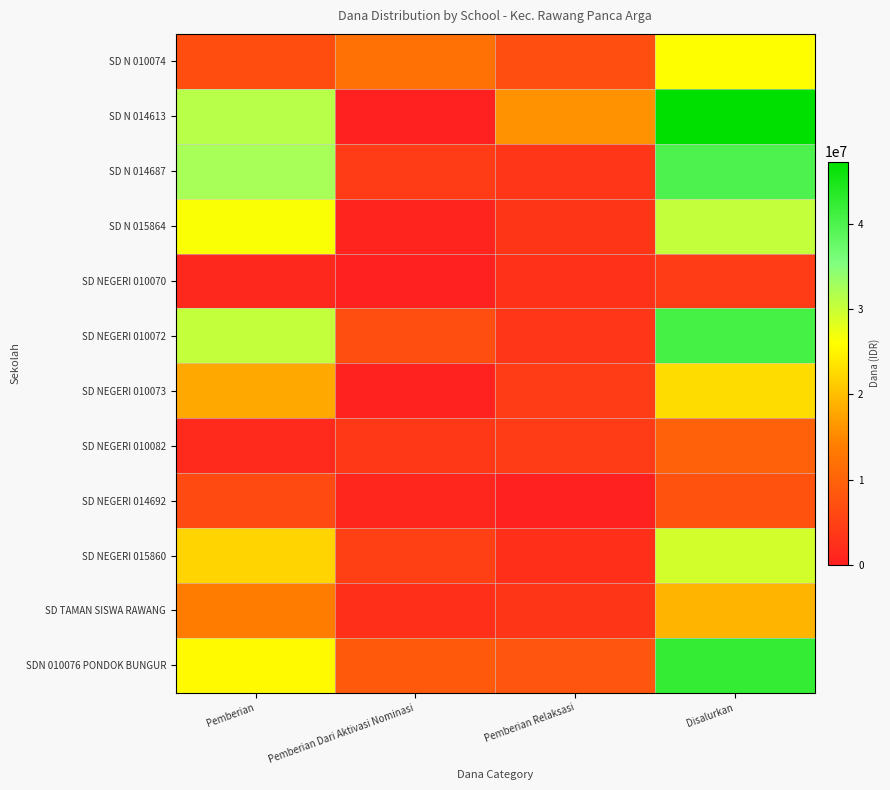

Which series changed the most between Pemberian and Pemberian Relaksasi?

SD N 014687